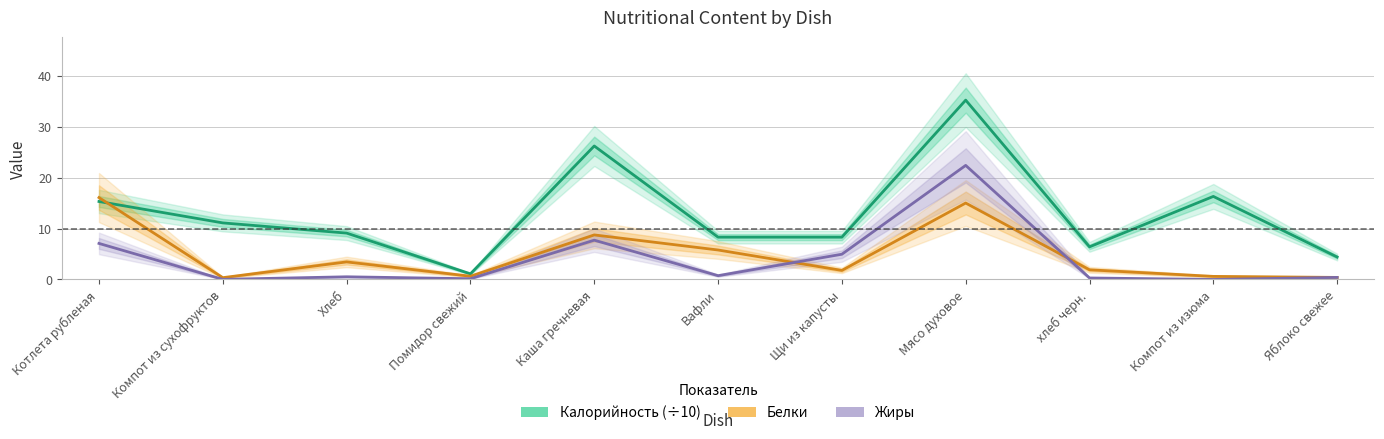

How many interior local valleys does the Калорийность (÷10) series have?

2